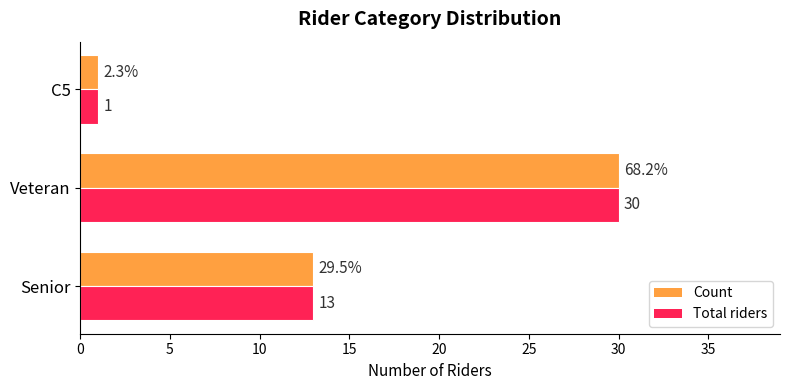

Rank the categories by Total riders value from lowest to highest.

C5, Senior, Veteran